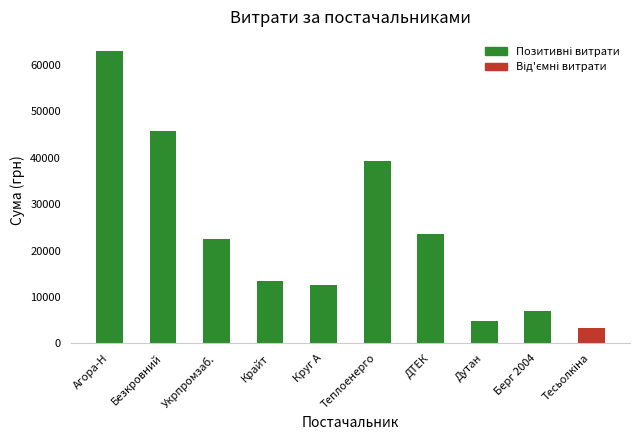

What is the sum of the values at Берг 2004 and Круг А?

19527.1